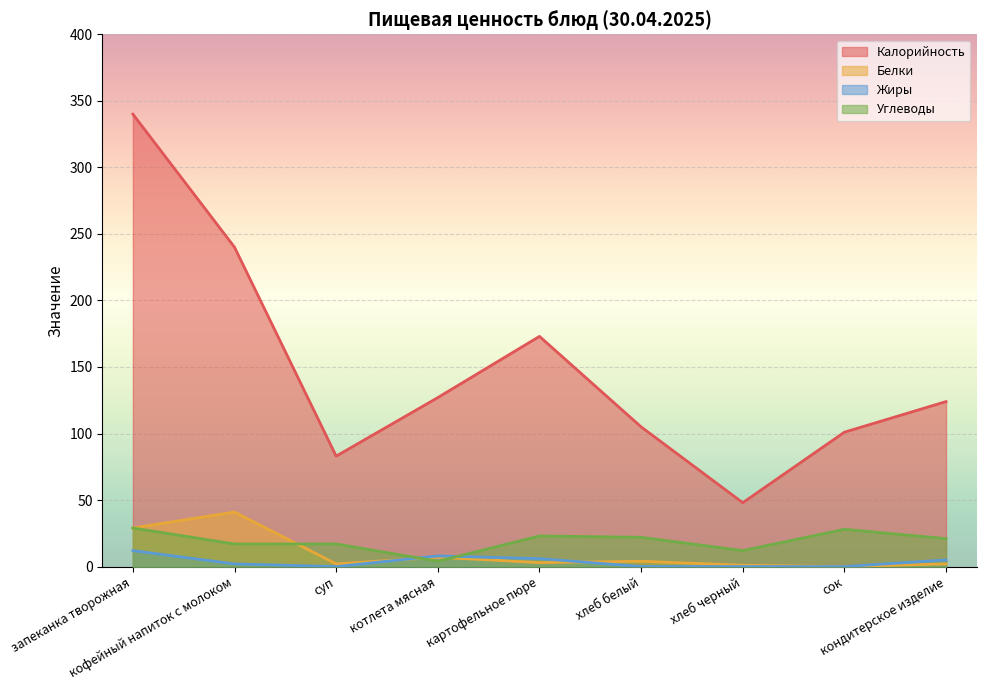

What is the spread (max minus min) of values at суп?

83